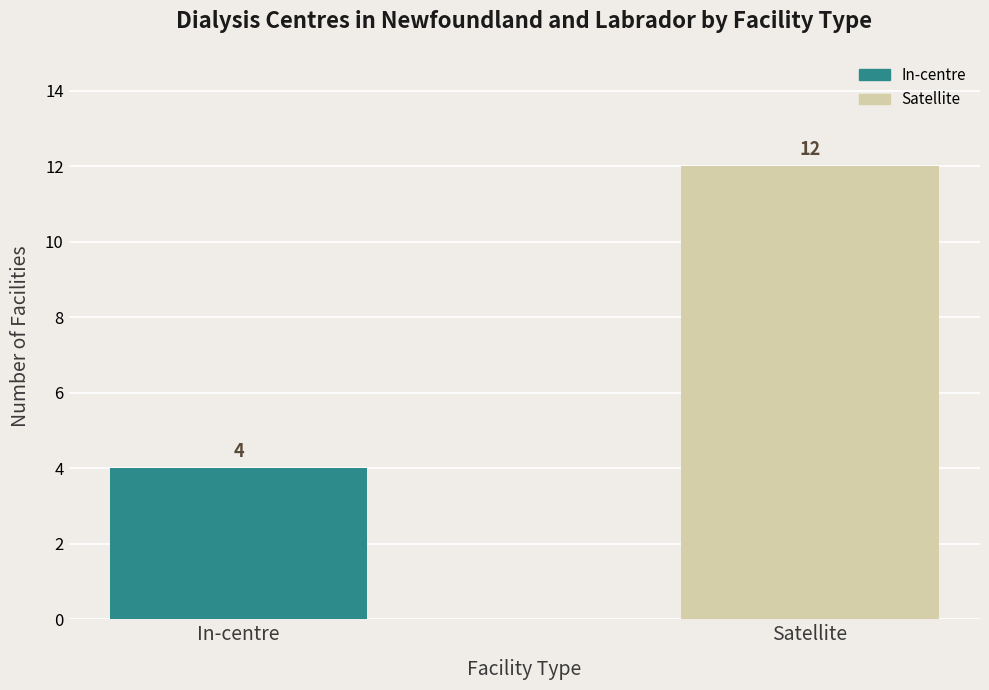

Reading left to right, transcribe all the data shown in this chart.

In-centre=4	Satellite=12